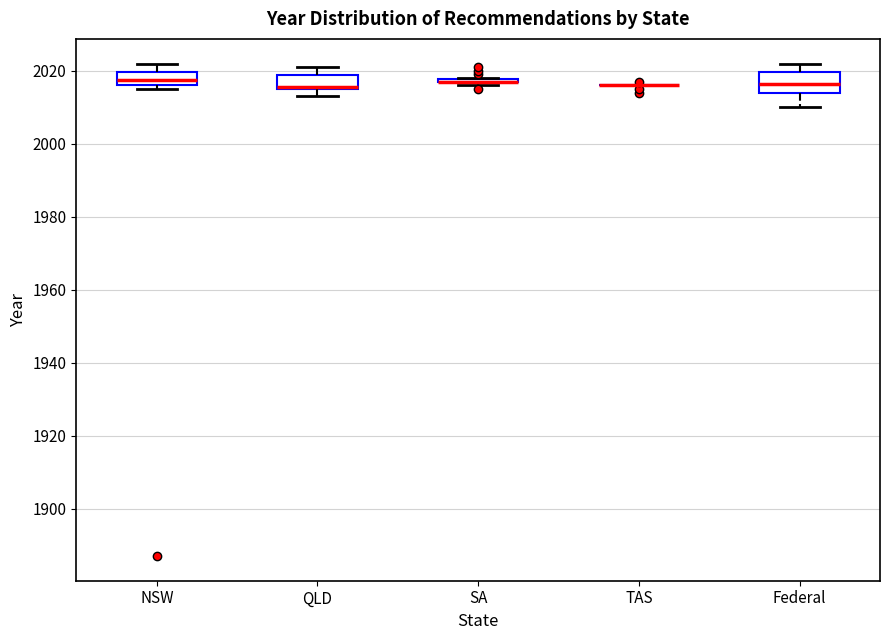

Reading left to right, transcribe this box plot: for each box, give where its median line is, the range the box spans, and where its two whiskers end, as read against the y-axis. The values are not printed on the chart, so give them approximately, as read against the axis.

NSW: median 2018, box 2016 to 2020, whiskers 2016 (just below the box's lower edge) to 2022
QLD: median 2016 (drawn on the box's lower edge), box 2016 to 2018, whiskers 2014 to 2022
SA: box collapsed to a line at 2018, whiskers 2016 to 2018
TAS: box collapsed to a line at 2016, whiskers 2016 to 2016
Federal: median 2016, box 2014 to 2020, whiskers 2010 to 2022